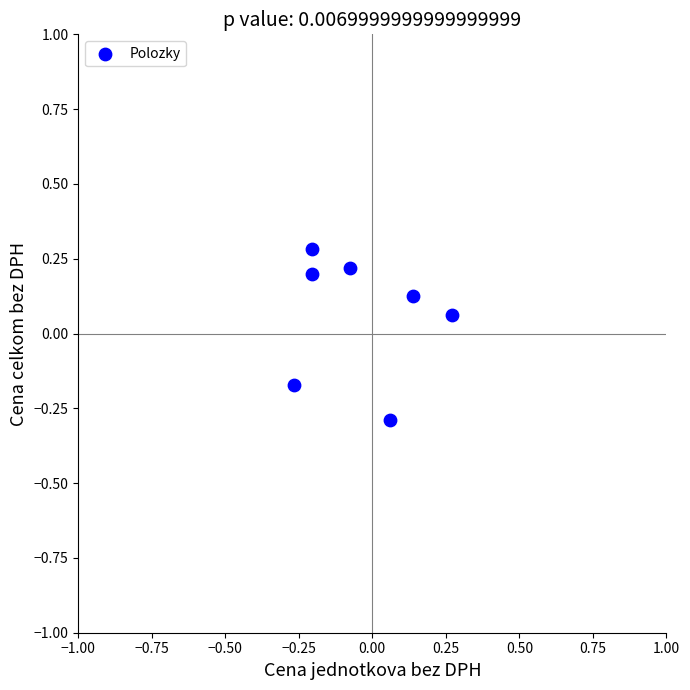

What is the range of X values (max minus min)?

0.5